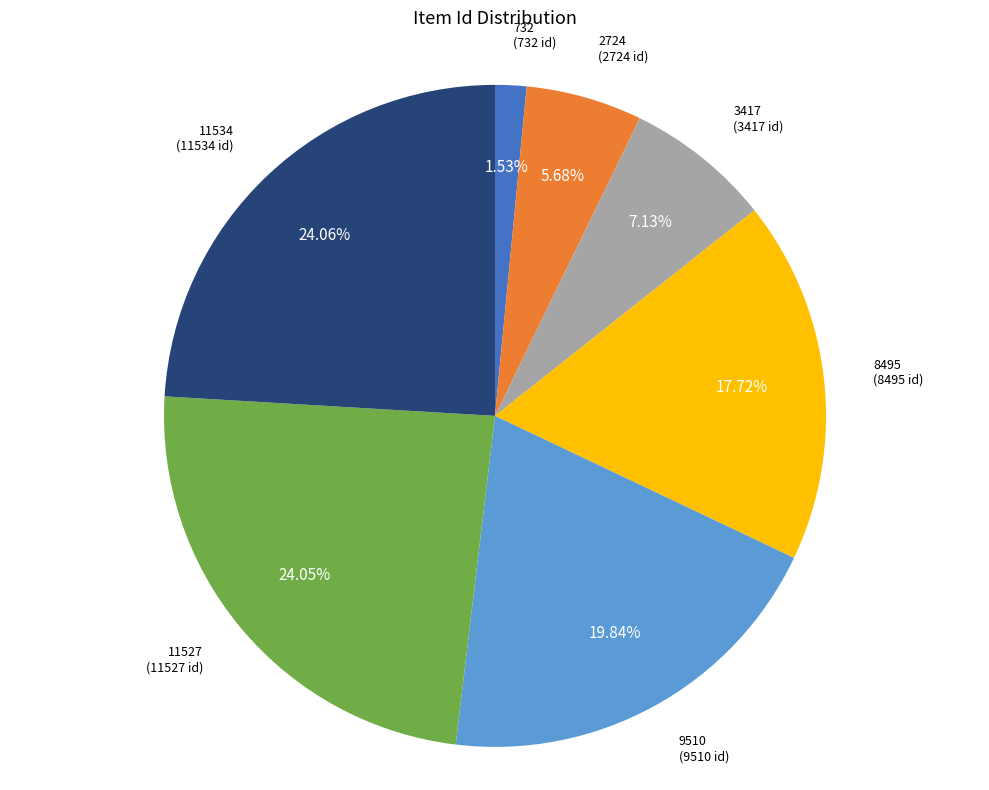

Approximately how many times larger is the value at 9510 compared to 8495?

1.1